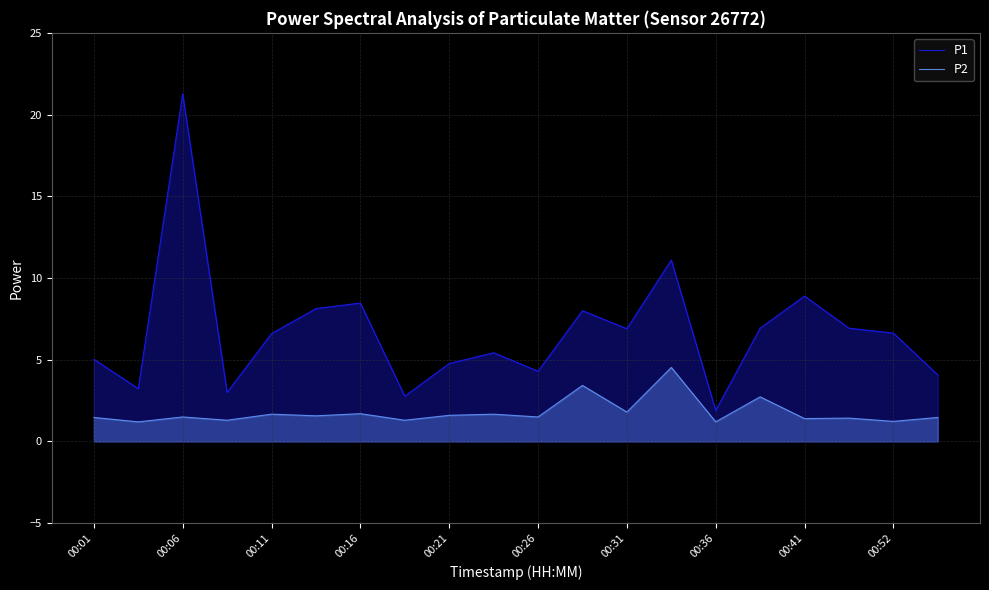

List the series in order of their overall mean, highest first.

P1, P2